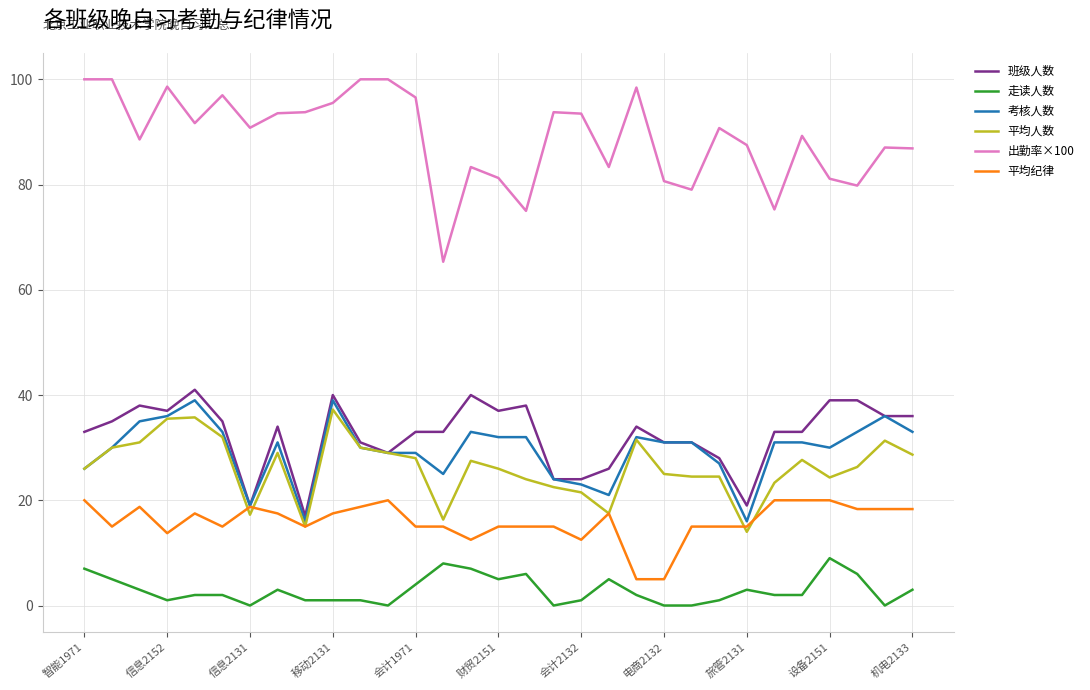

Which series has the largest total across all categories?

出勤率×100